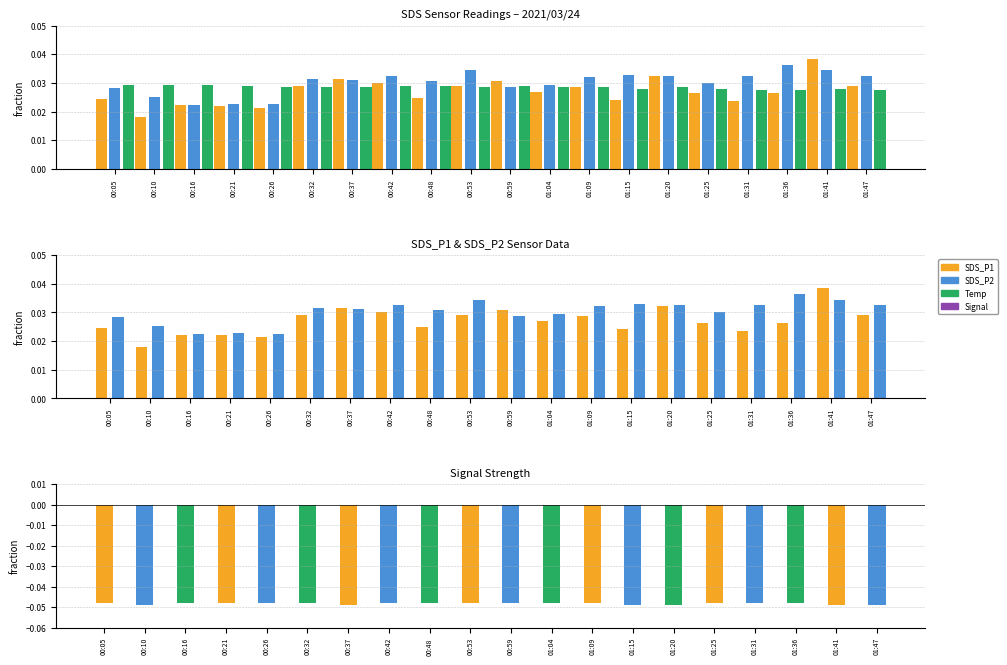

What is the label of the 16th bar from the left?

01:25